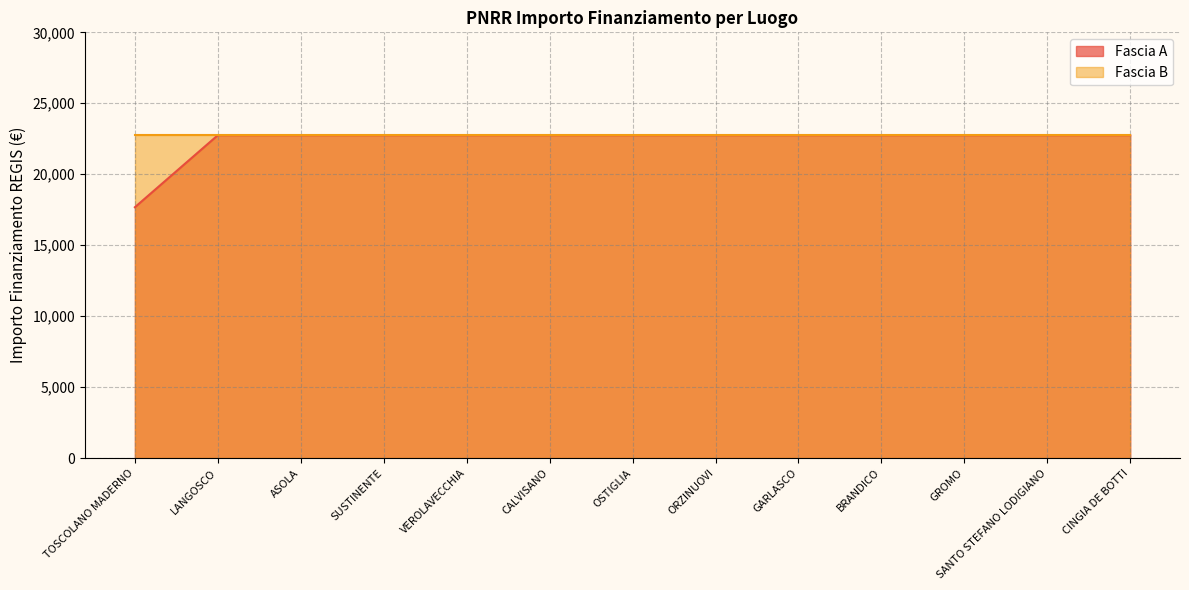

List the labels in order of value, smallest first.

TOSCOLANO MADERNO, LANGOSCO, ASOLA, SUSTINENTE, VEROLAVECCHIA, CALVISANO, OSTIGLIA, ORZINUOVI, GARLASCO, BRANDICO, GROMO, SANTO STEFANO LODIGIANO, CINGIA DE BOTTI